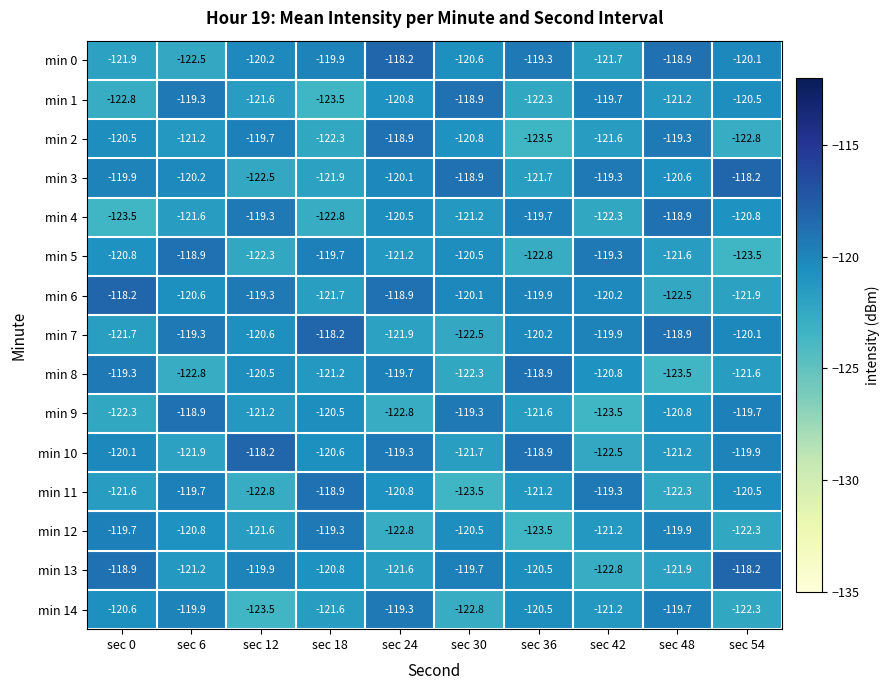

What is the sum of all min 10 values?

-1204.3